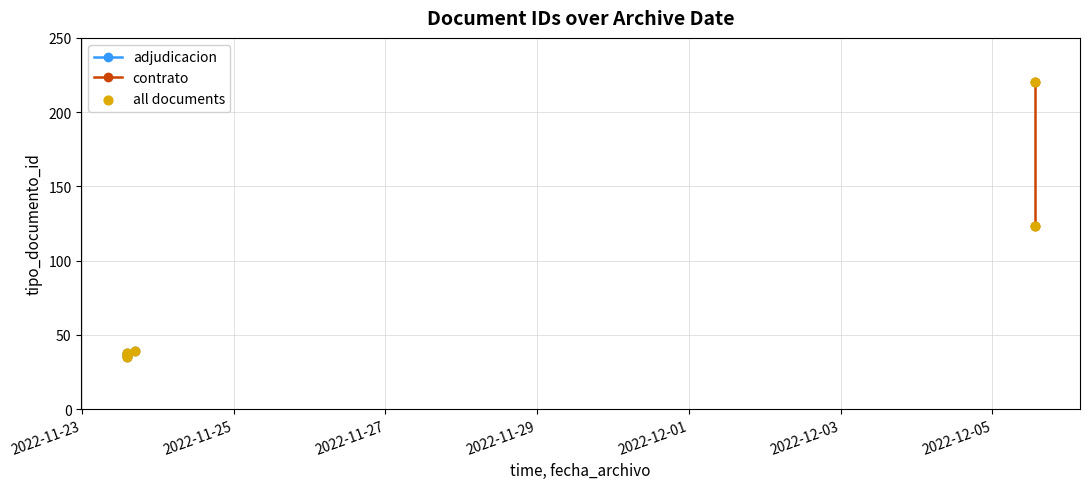

What is the ratio of the value at 2022-11-23 14:10:26 to the value at 2022-11-23 14:10:37?

1.0